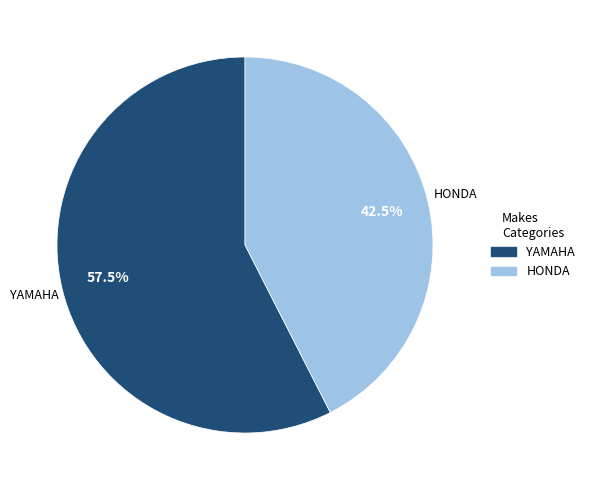

Does any single category account for the majority?

Yes